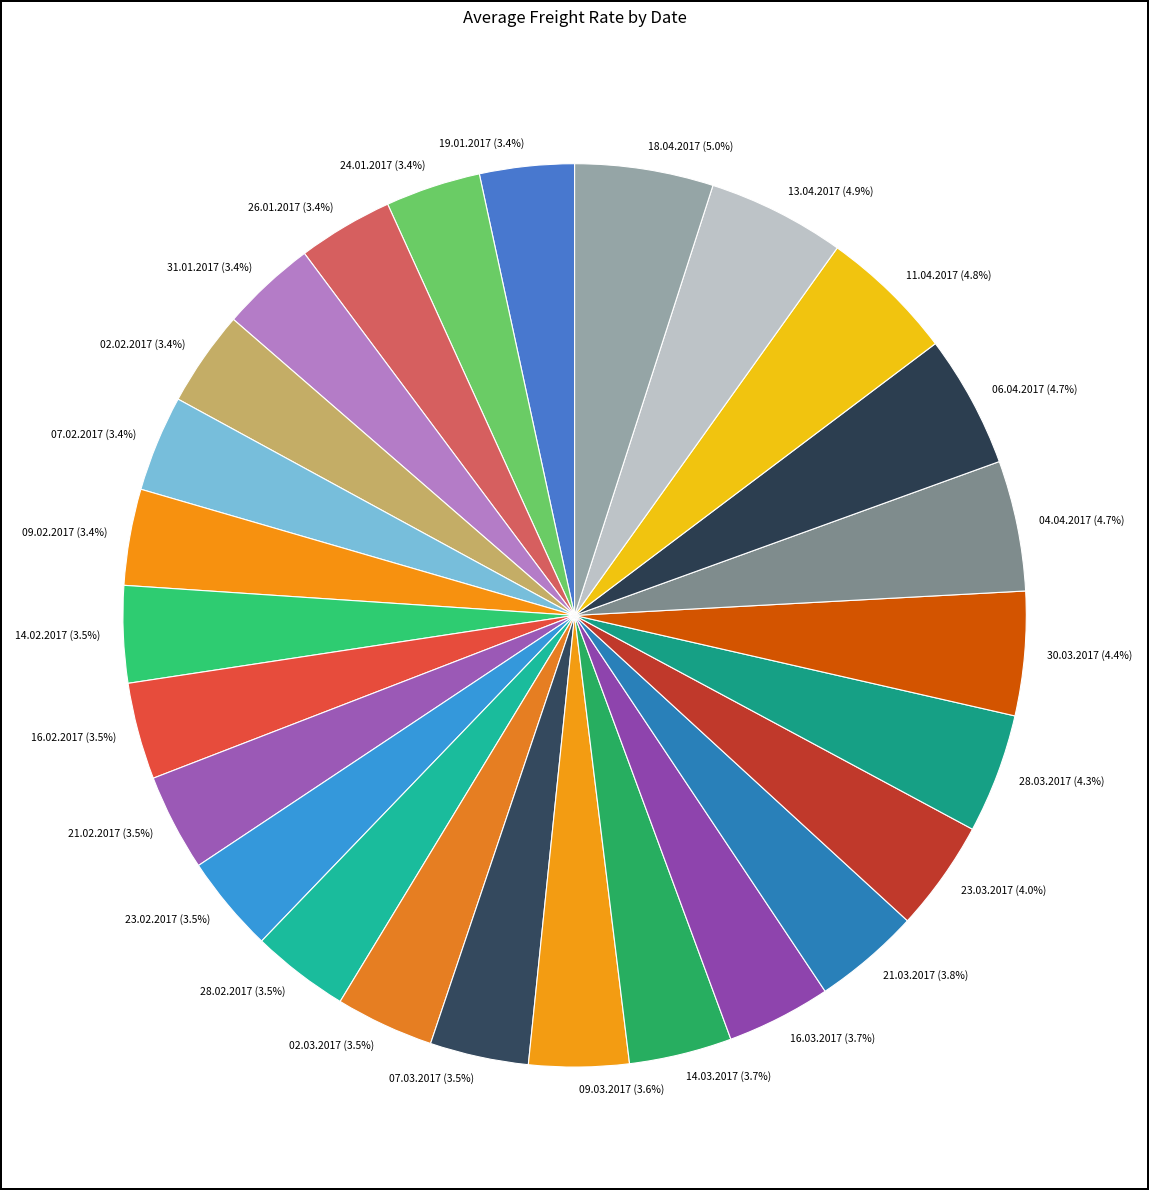

To the nearest percent, what is the combined percentage of 11.04.2017 and 09.03.2017?

8%